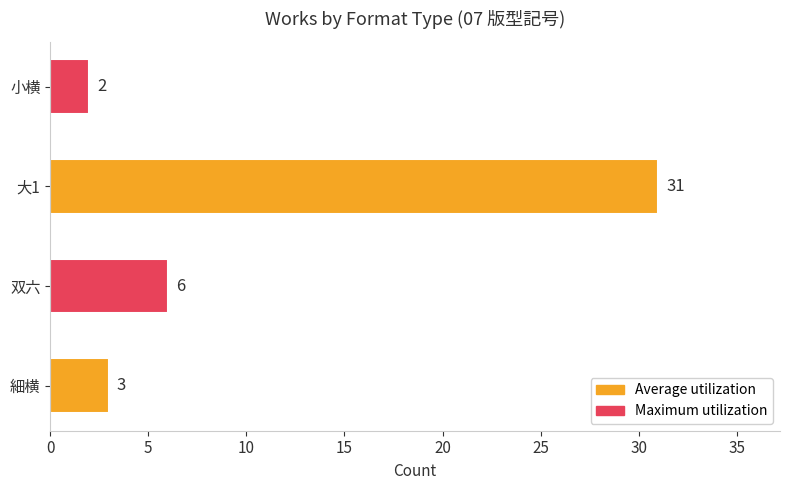

Reading top to bottom, extract all data points from this chart.

2	31	6	3